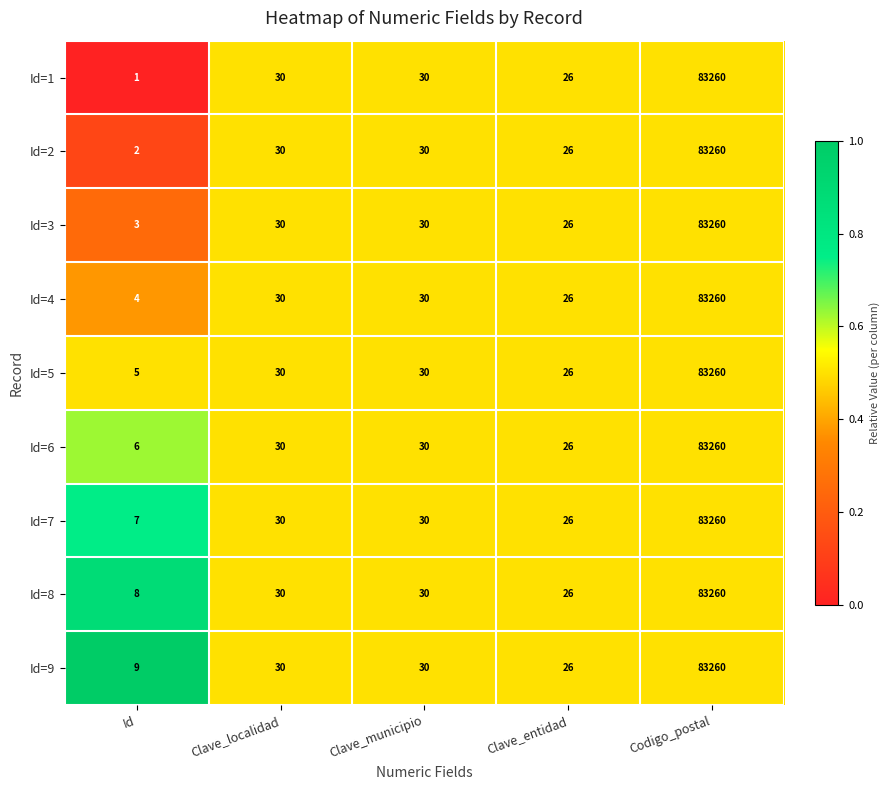

The value of Id=3 at Id is 5. True or false?

False